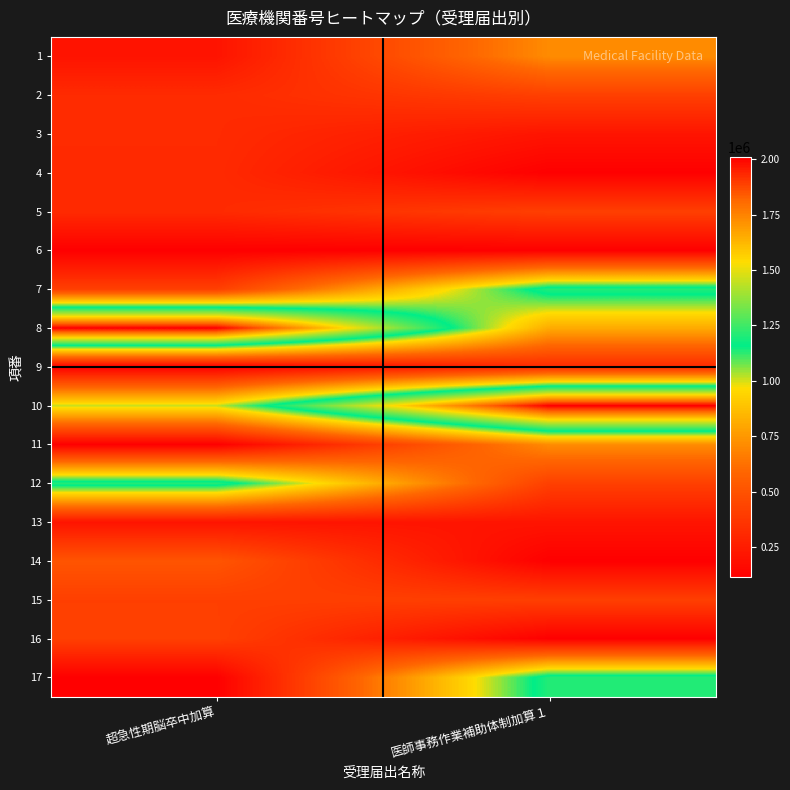

Reading left to right, extract all data points from this chart.

1: 超急性期脳卒中加算=210246	医師事務作業補助体制加算１=710831
2: 超急性期脳卒中加算=317074	医師事務作業補助体制加算１=414434
3: 超急性期脳卒中加算=316860	医師事務作業補助体制加算１=213208
4: 超急性期脳卒中加算=312356	医師事務作業補助体制加算１=118035
5: 超急性期脳卒中加算=313586	医師事務作業補助体制加算１=412545
6: 超急性期脳卒中加算=116930	医師事務作業補助体制加算１=118100
7: 超急性期脳卒中加算=411497	医師事務作業補助体制加算１=1210476
8: 超急性期脳卒中加算=2011154	医師事務作業補助体制加算１=810672
9: 超急性期脳卒中加算=118100	医師事務作業補助体制加算１=316860
10: 超急性期脳卒中加算=1010561	医師事務作業補助体制加算１=2011154
11: 超急性期脳卒中加算=115577	医師事務作業補助体制加算１=710831
12: 超急性期脳卒中加算=1210476	医師事務作業補助体制加算１=414434
13: 超急性期脳卒中加算=211772	医師事務作業補助体制加算１=213208
14: 超急性期脳卒中加算=511429	医師事務作業補助体制加算１=118035
15: 超急性期脳卒中加算=411489	医師事務作業補助体制加算１=412545
16: 超急性期脳卒中加算=414434	医師事務作業補助体制加算１=118100
17: 超急性期脳卒中加算=118035	医師事務作業補助体制加算１=1210476